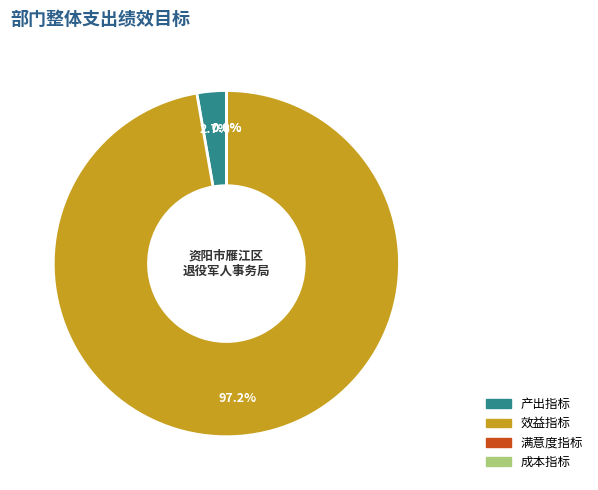

To the nearest percent, what is the difference between the largest and smallest slice percentages?

97%